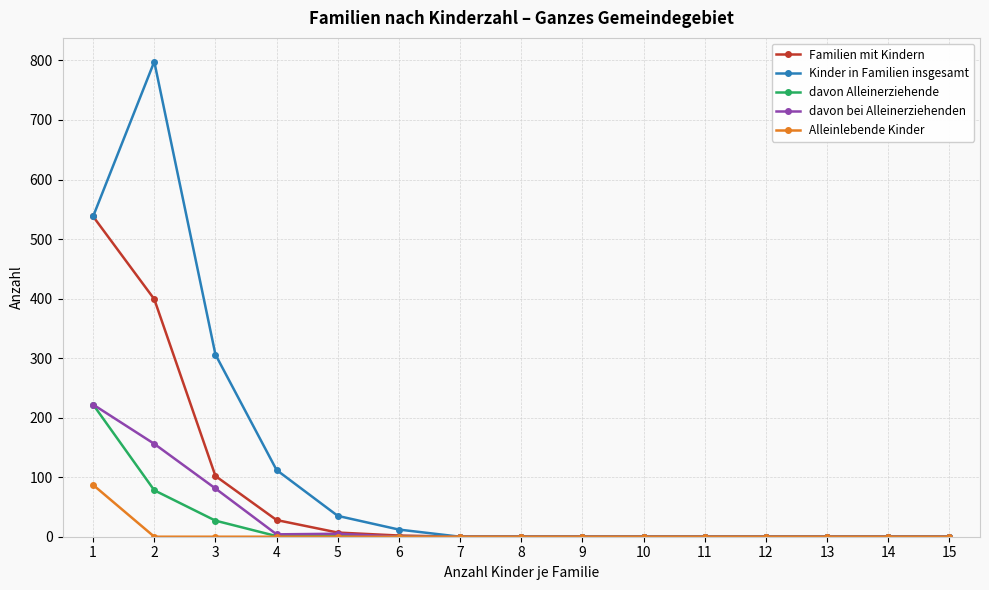

What are all the series names shown in the legend?

Familien mit Kindern, Kinder in Familien insgesamt, davon Alleinerziehende, davon bei Alleinerziehenden, Alleinlebende Kinder